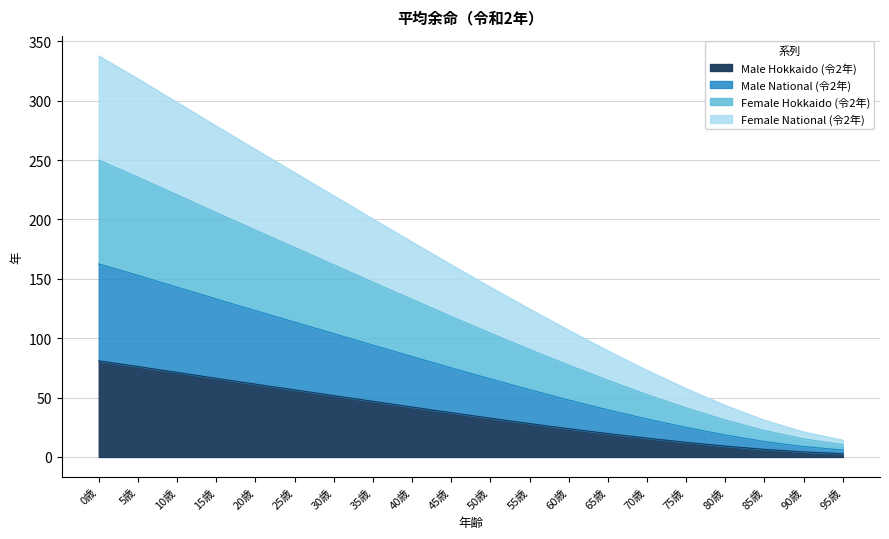

True or false: Female National (令2年) has more than 0 interior local peaks.

False